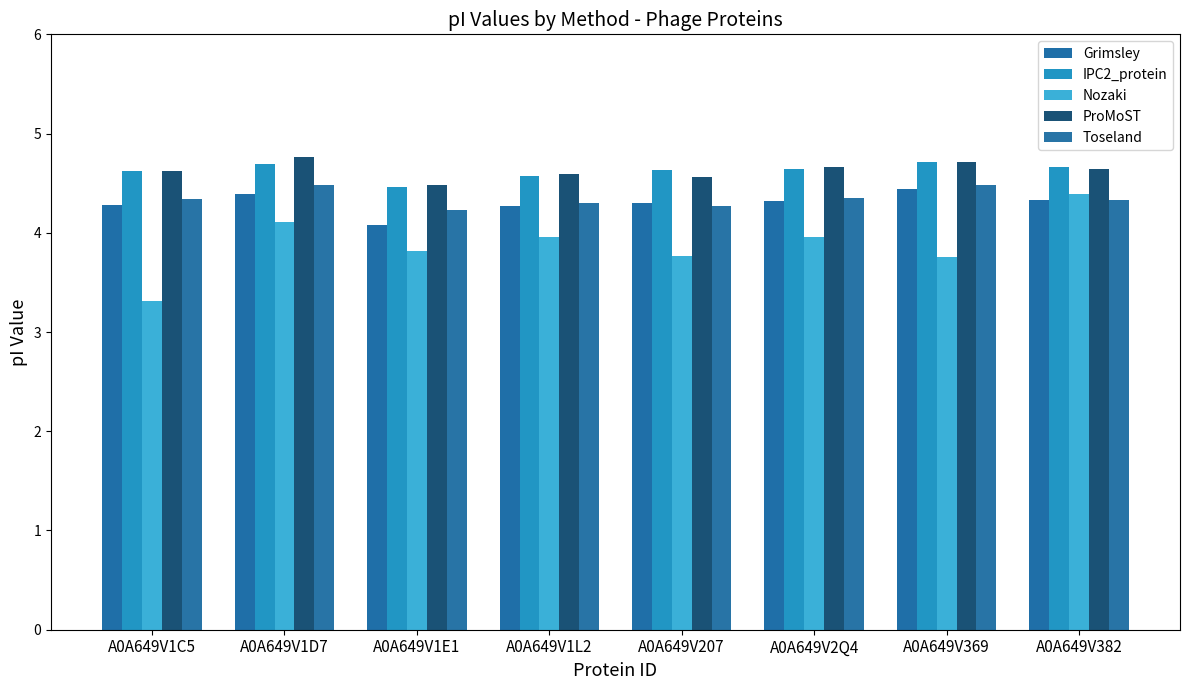

At which label is IPC2_protein closest to 4?

A0A649V1E1